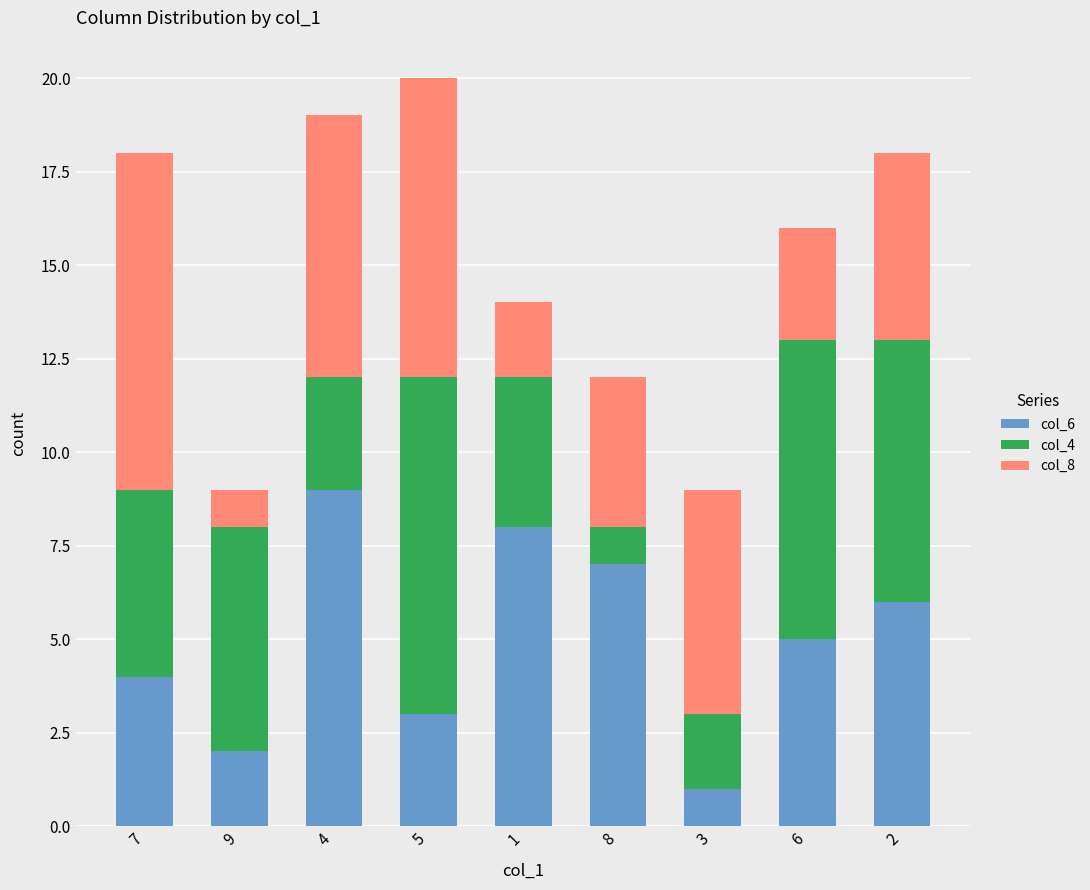

True or false: col_6 has a value of 8 at 1.

True